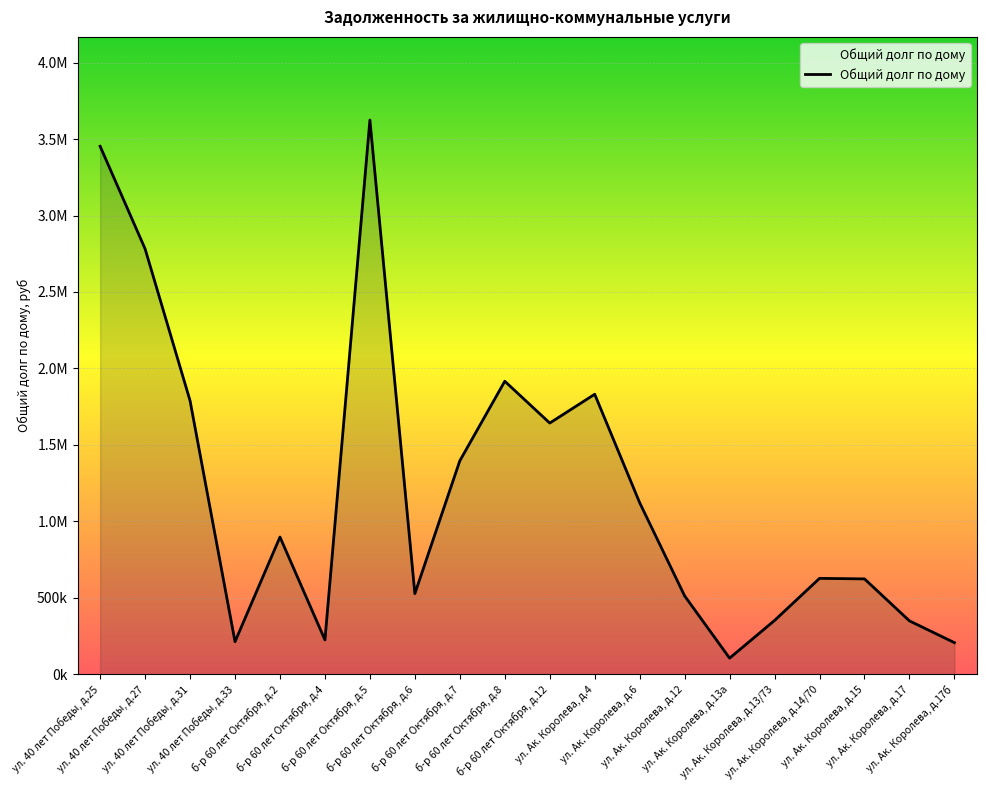

What is the sum of the values at б-р 60 лет Октября, д.7 and б-р 60 лет Октября, д.5?

5020887.9